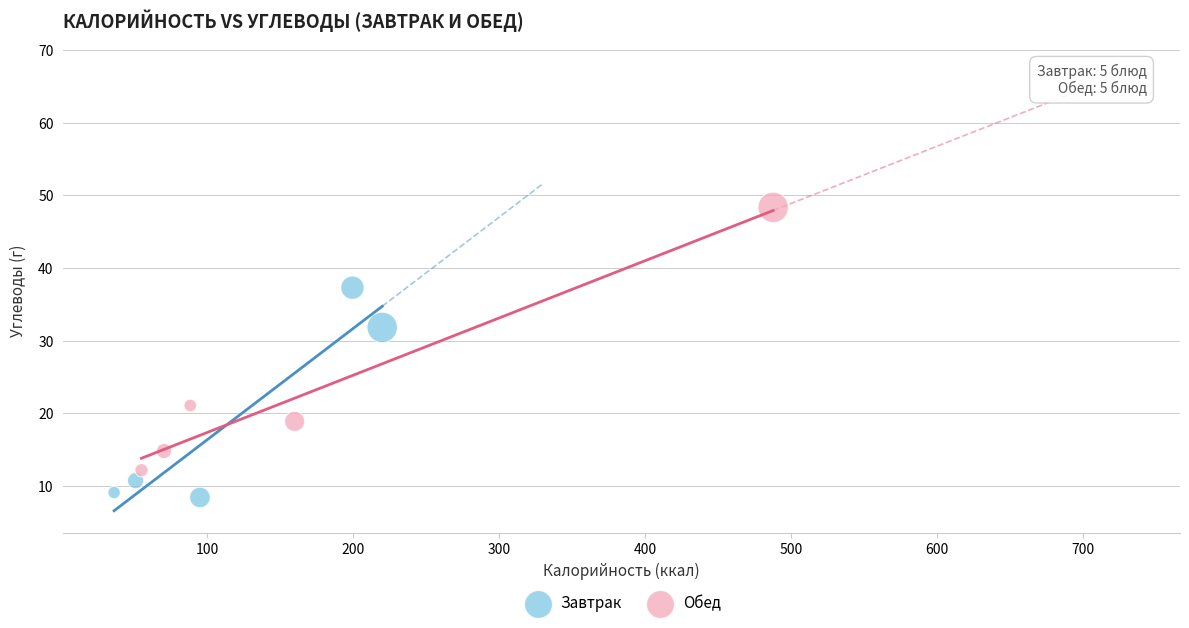

What are all the series names shown in the legend?

Завтрак, Обед